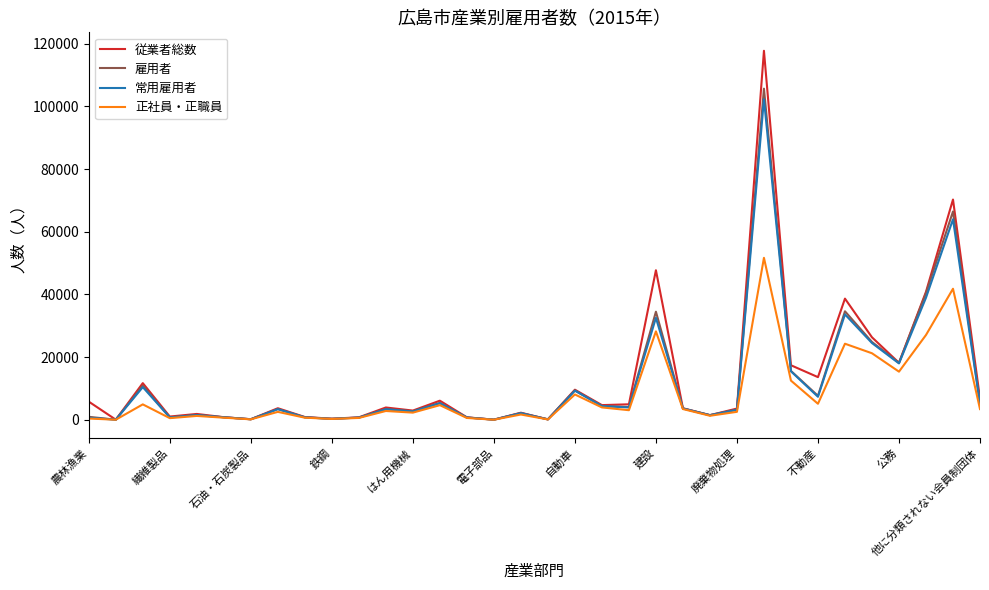

How many lines are shown in the chart?

4